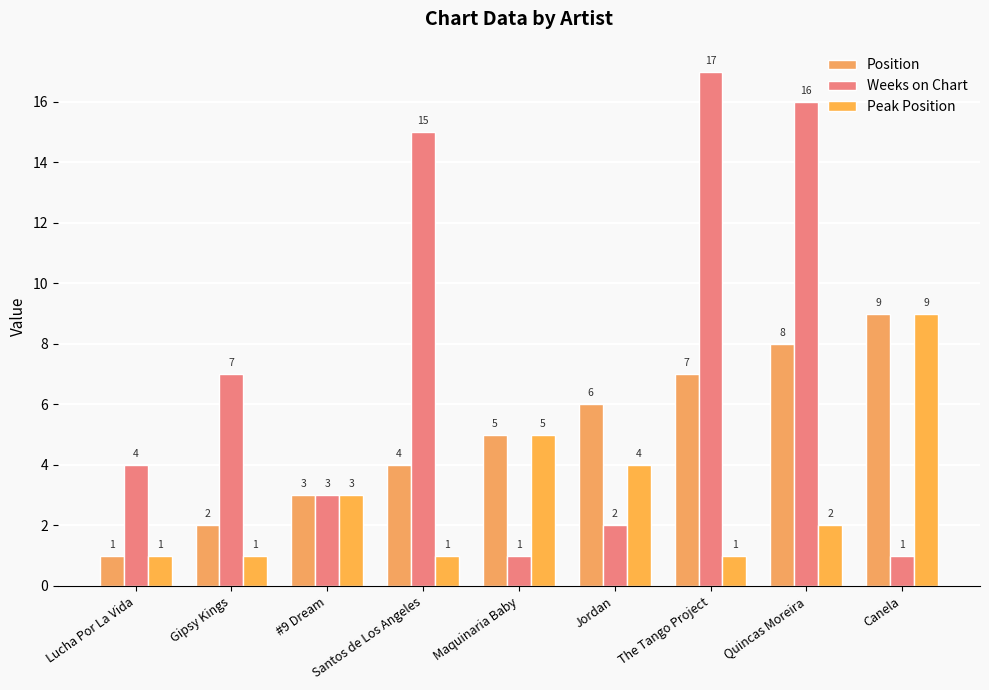

Is the value of Peak Position at The Tango Project greater than the value of Position at #9 Dream?

No